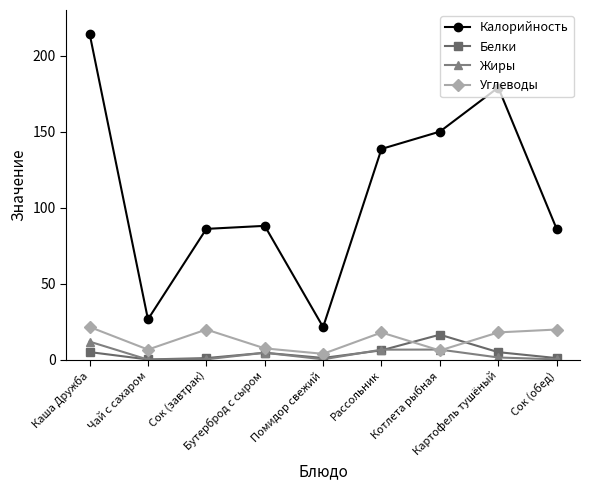

Which series has the largest total across all categories?

Калорийность